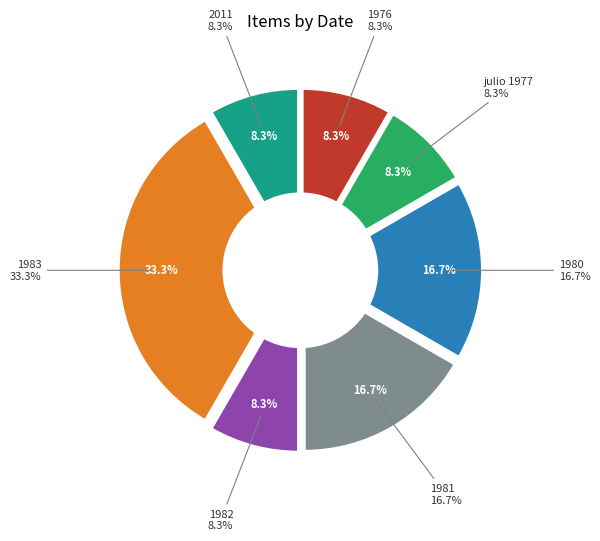

How many slices are in this pie chart?

7